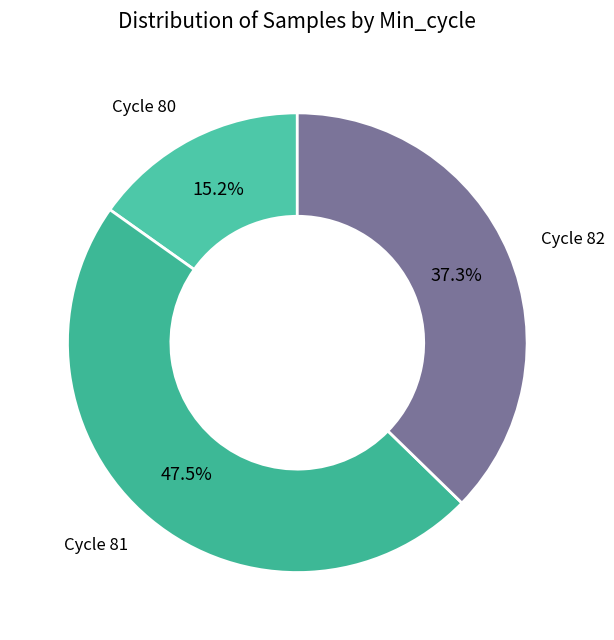

What is the ratio of the value at Cycle 80 to the value at Cycle 81?

0.3